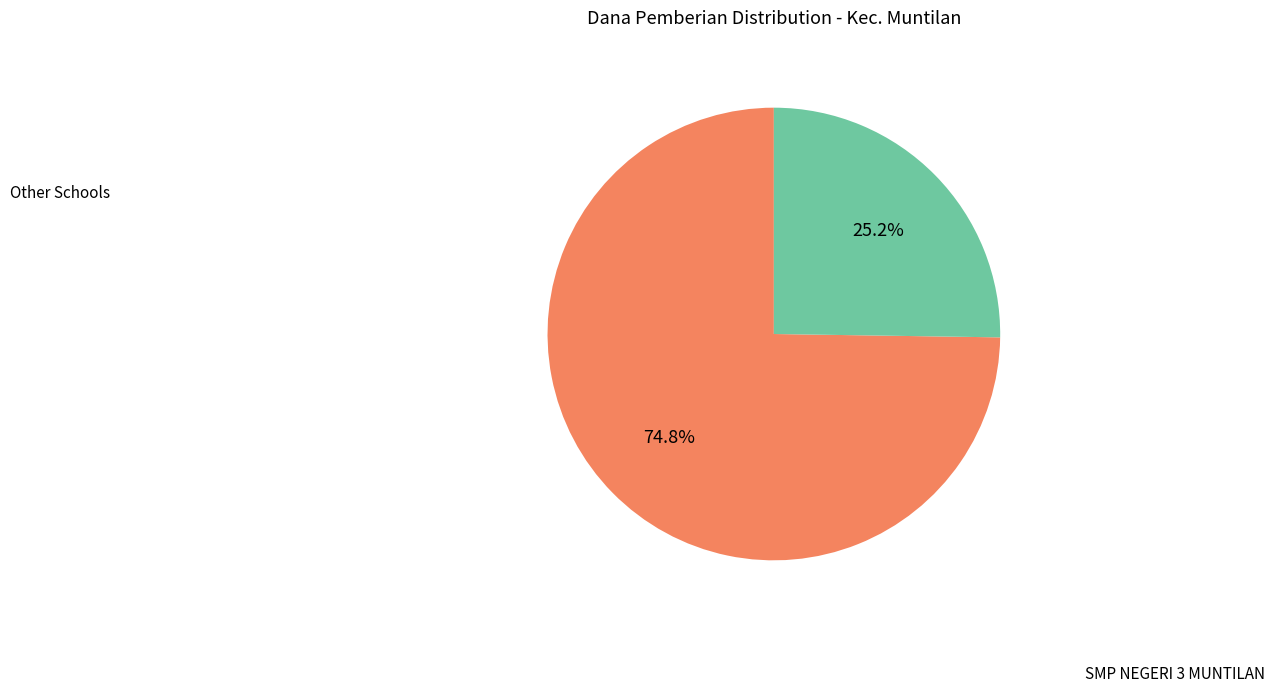

Which slice is the largest?

Other Schools